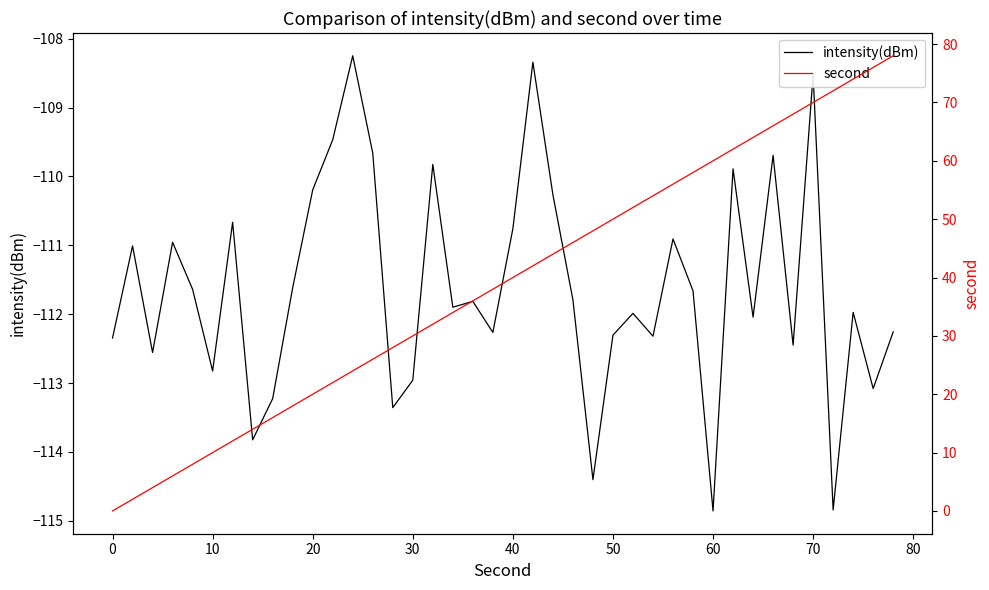

Reading left to right, transcribe all the data shown in this chart.

intensity(dBm): -112.3	-111.0	-112.6	-111.0	-111.6	-112.8	-110.7	-113.8	-113.2	-111.6	-110.2	-109.5	-108.2	-109.7	-113.4	-113.0	-109.8	-111.9	-111.8	-112.3	-110.8	-108.3	-110.3	-111.8	-114.4	-112.3	-112.0	-112.3	-110.9	-111.7	-114.9	-109.9	-112.0	-109.7	-112.4	-108.5	-114.8	-112.0	-113.1	-112.3
second: 0.0	2.0	4.0	6.0	8.0	10.0	12.0	14.0	16.0	18.0	20.0	22.0	24.0	26.0	28.0	30.0	32.0	34.0	36.0	38.0	40.0	42.0	44.0	46.0	48.0	50.0	52.0	54.0	56.0	58.0	60.0	62.0	64.0	66.0	68.0	70.0	72.0	74.0	76.0	78.0